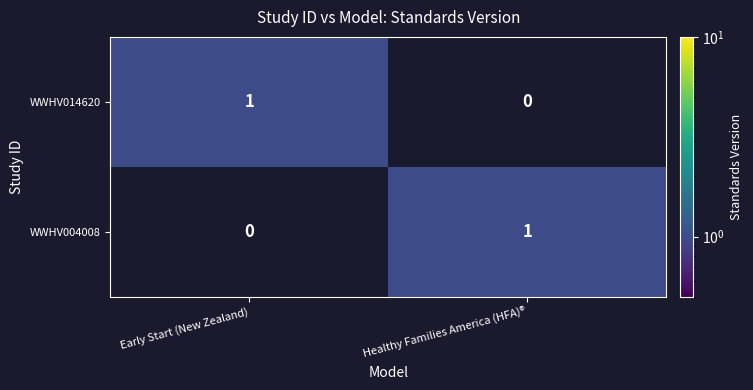

Reading left to right, what are all the values shown in this chart?

WWHV014620: 1	0
WWHV004008: 0	1